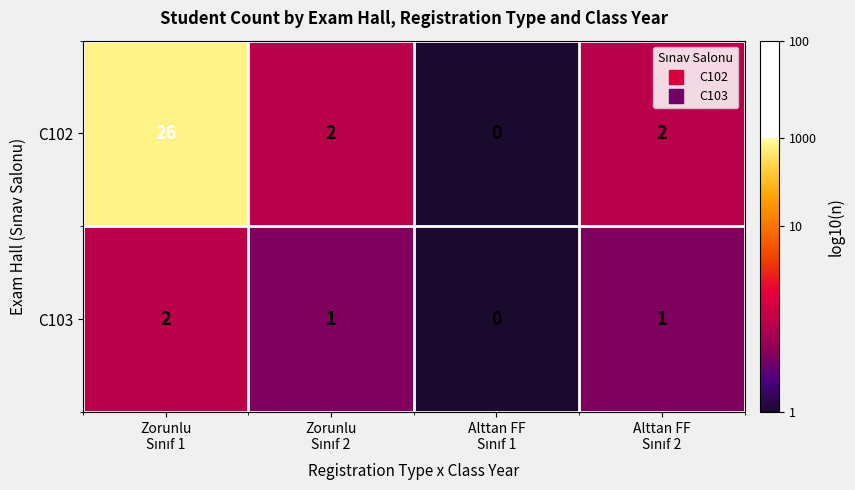

How many categories are shown in the chart?

4